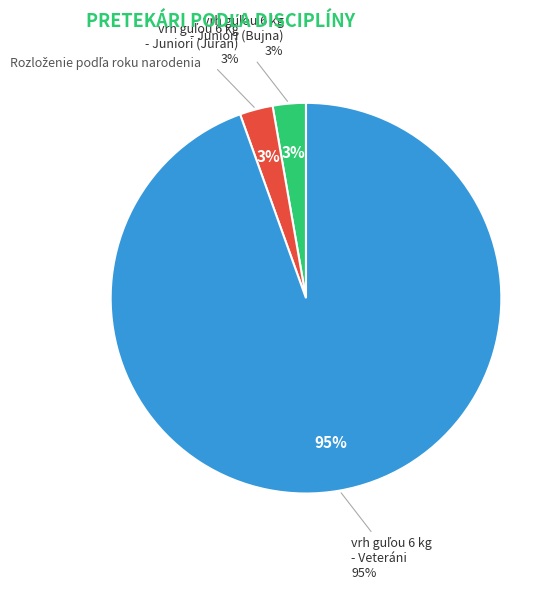

To the nearest percent, what is the difference between the largest and smallest slice percentages?

92%